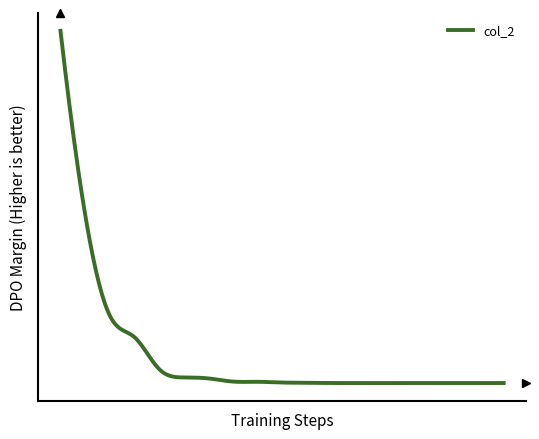

Does the chart display data point markers on the line(s)?

No